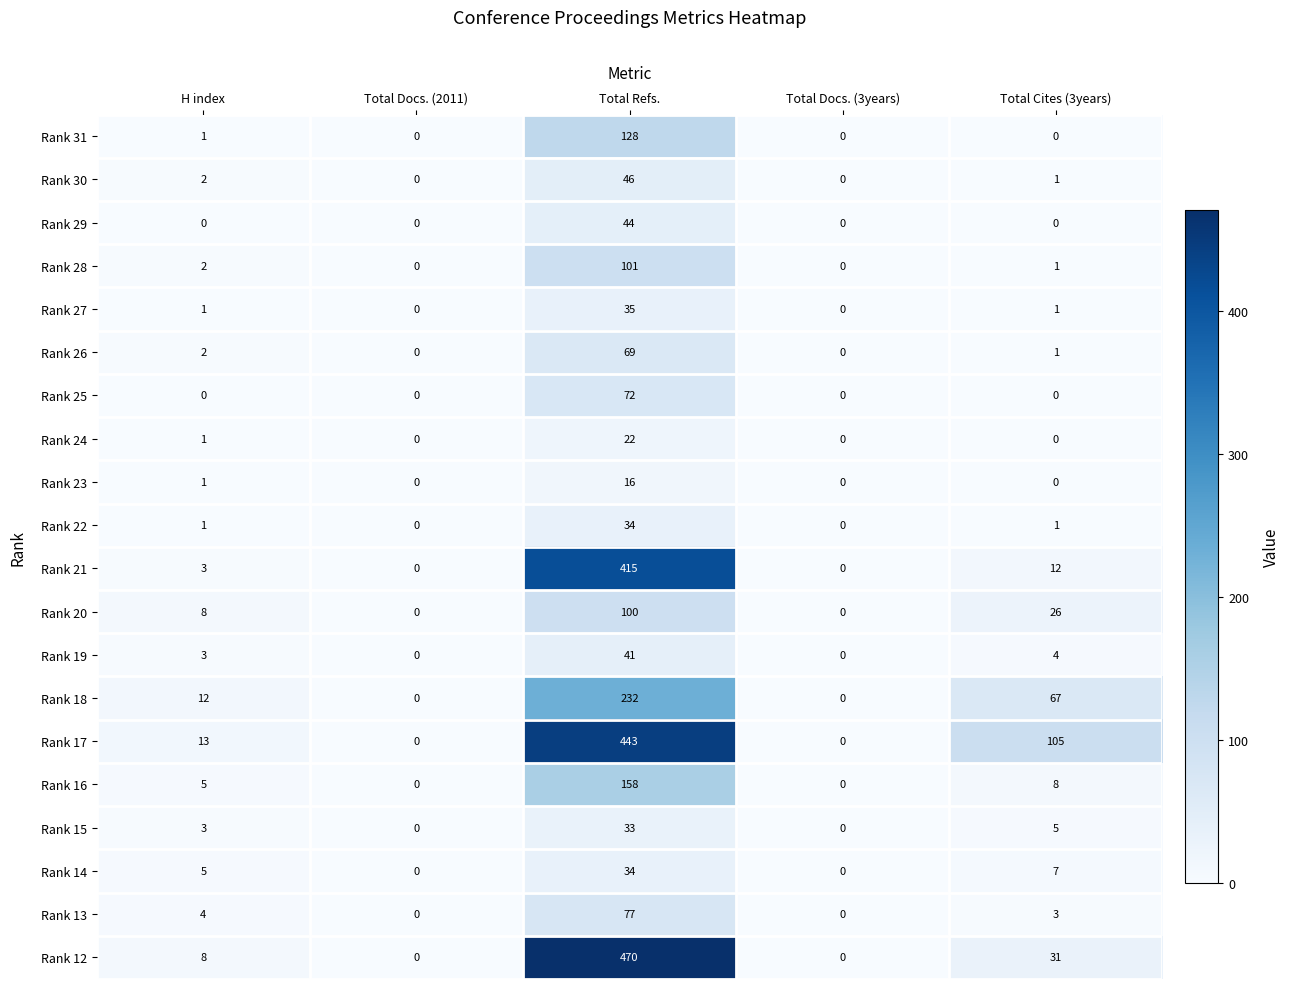

At which label does Rank 13 first exceed 3?

H index